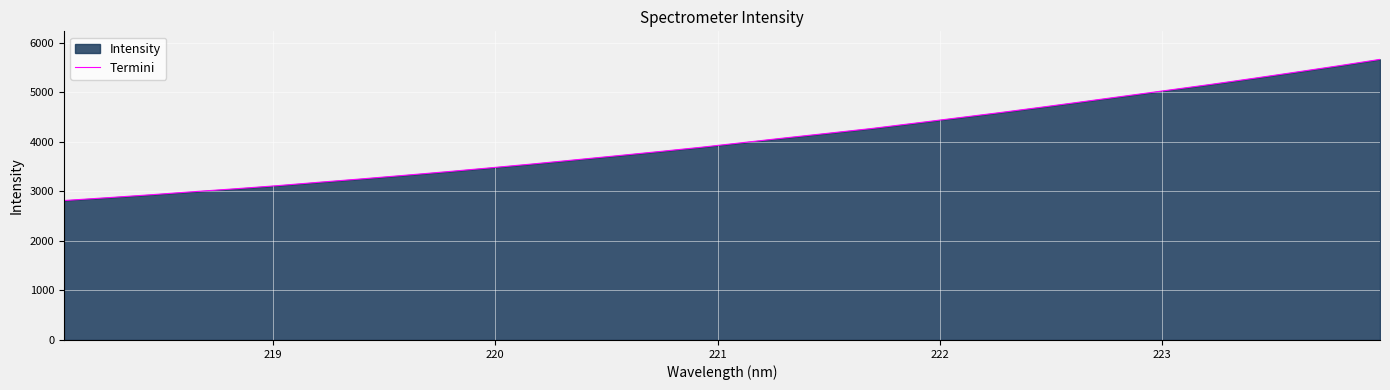

What is the difference between the maximum and minimum values?

2850.7